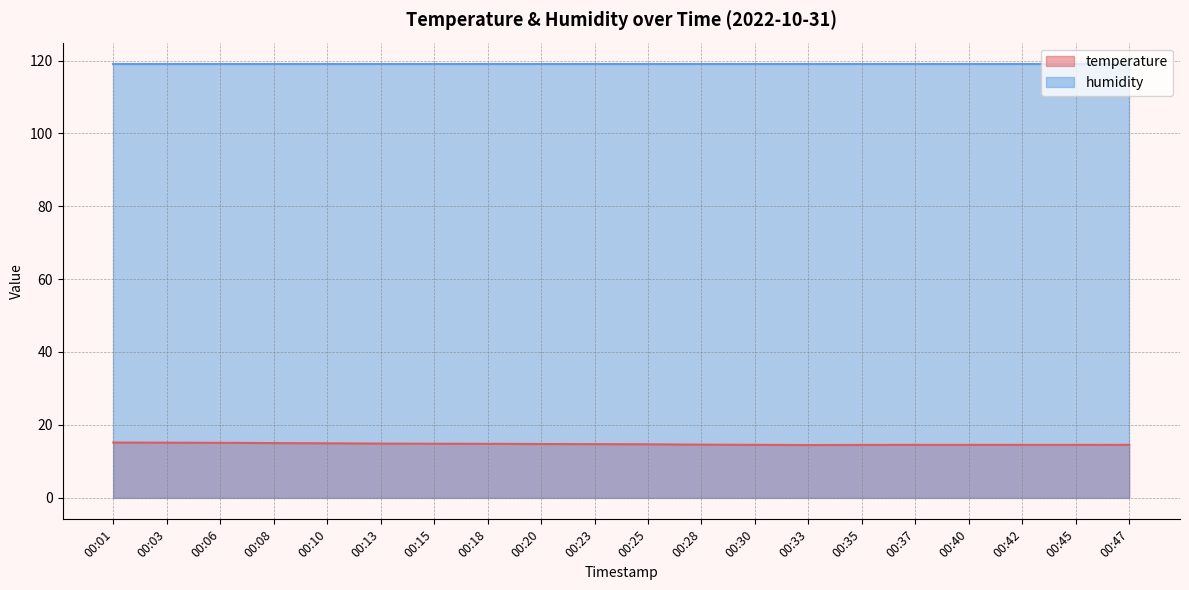

Which has a higher value, 00:06 or 00:08?

00:06